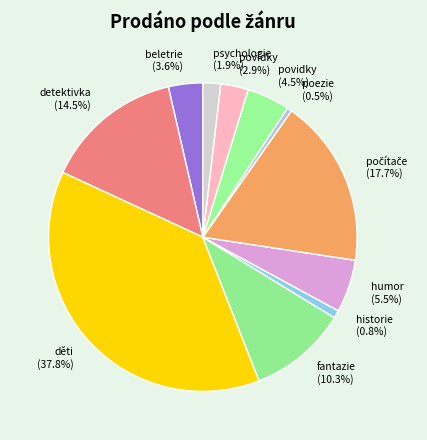

What percentage is the fantazie slice, to the nearest percent?

10%